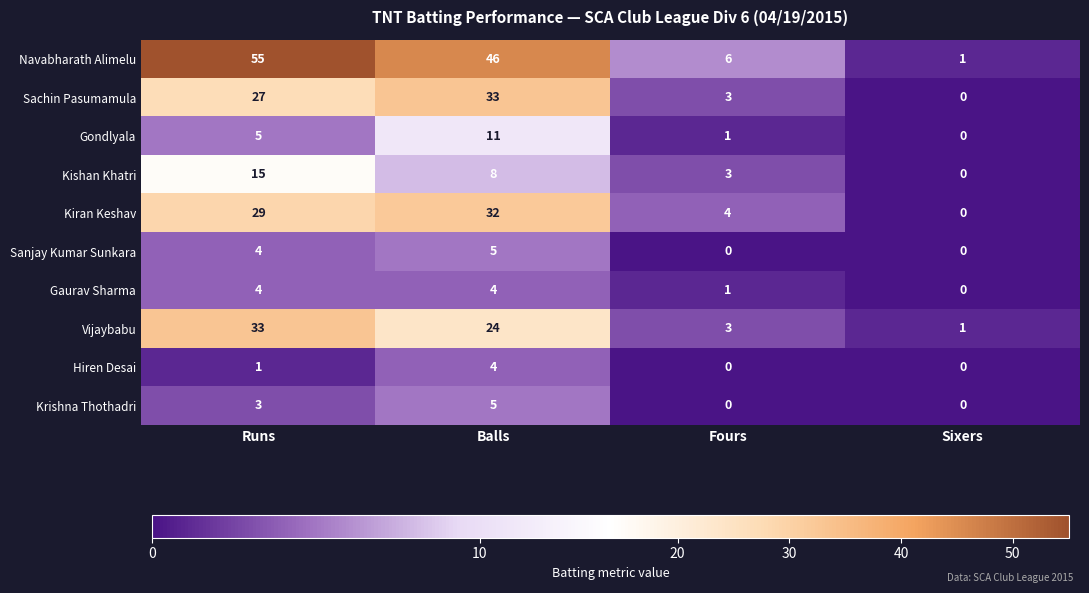

How many data points does each series have?

4